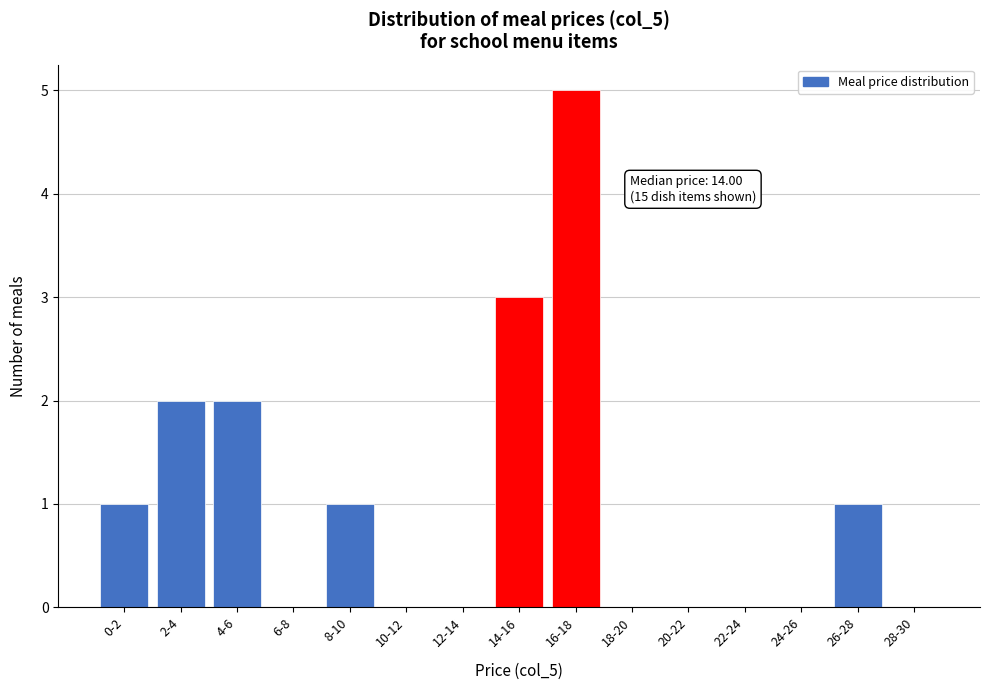

Reading left to right, extract all data points from this chart.

0-2=1	2-4=2	4-6=2	6-8=0	8-10=1	10-12=0	12-14=0	14-16=3	16-18=5	18-20=0	20-22=0	22-24=0	24-26=0	26-28=1	28-30=0